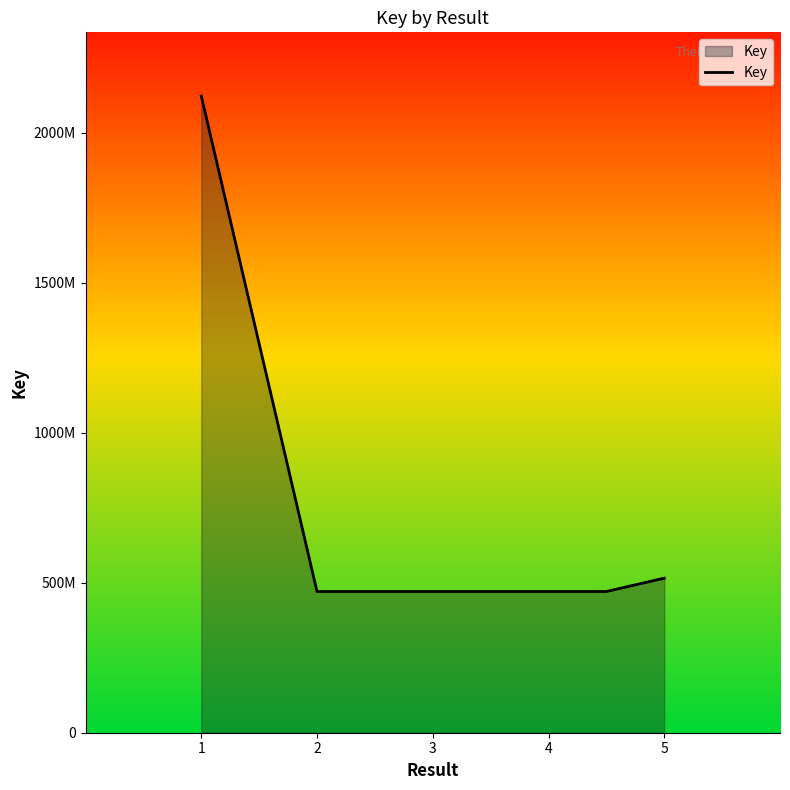

Reading left to right, what are all the values shown in this chart?

2123085132	470979907	470978655	470978655	470977121	470977121	515284234